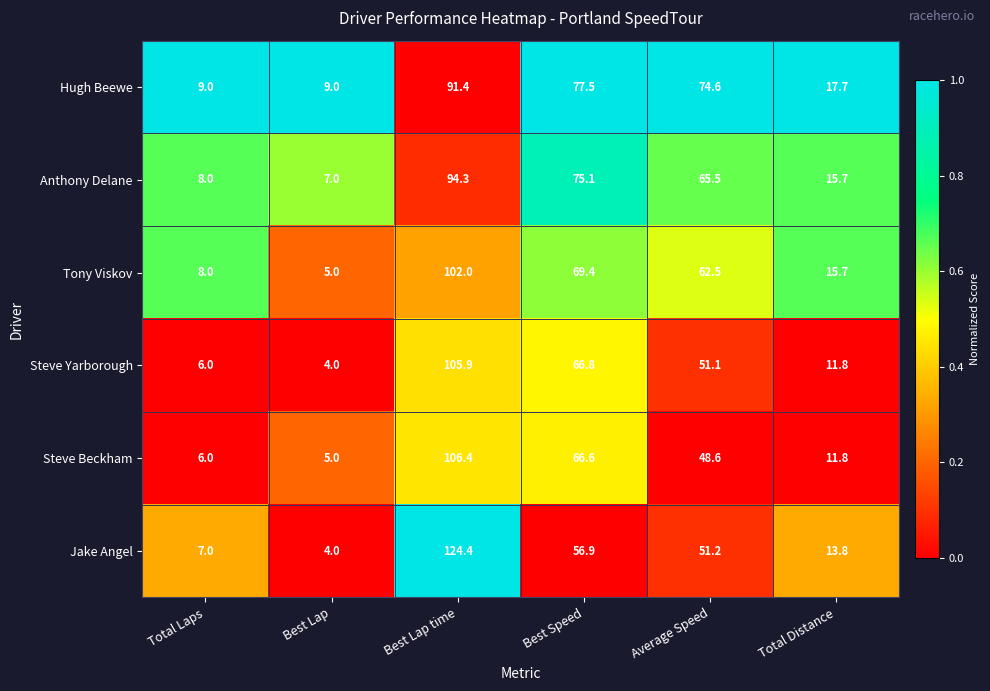

The value of Tony Viskov at Total Laps is 8.0. True or false?

True